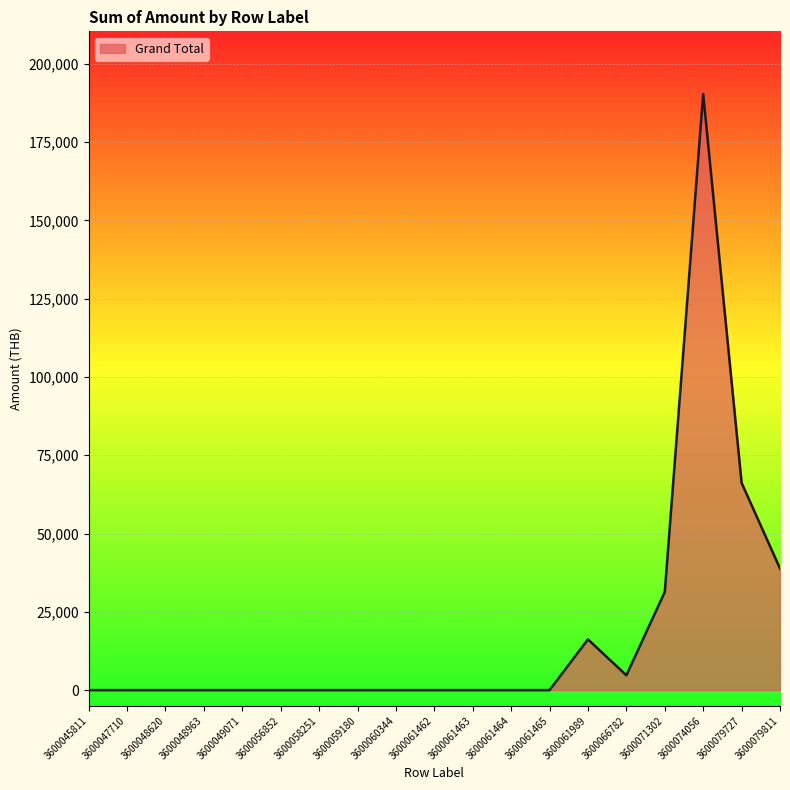

Reading left to right, list all the values displayed in this chart.

0	0	0	0	0	0	0	0	0	0	0	0	0	16200	4725	31325	190400	66200	38840